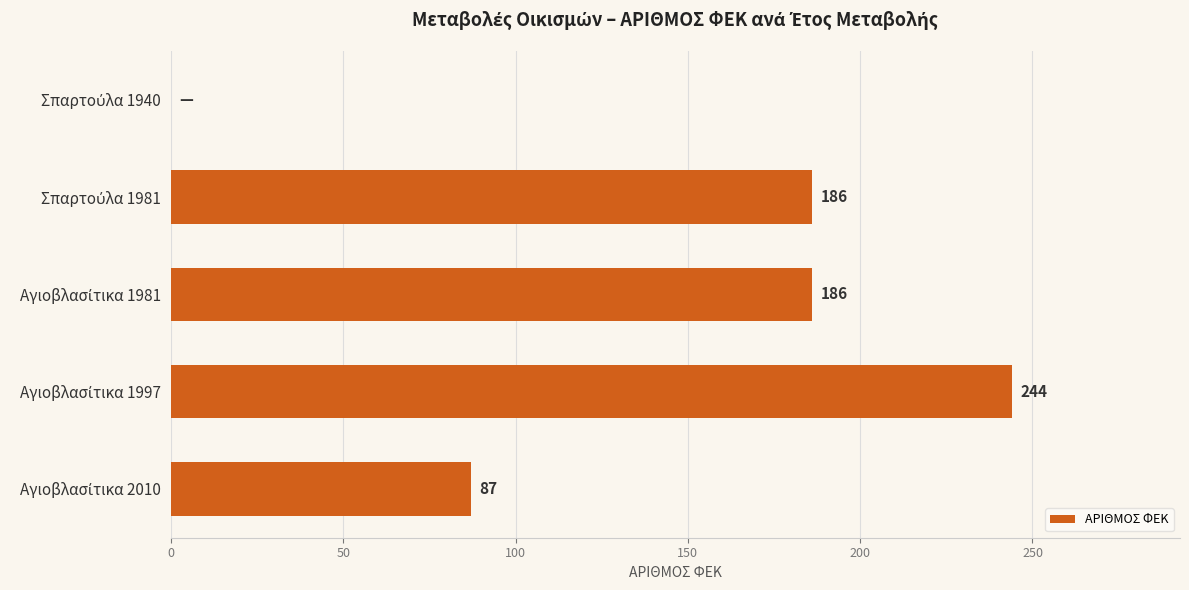

How many positive values are there?

4